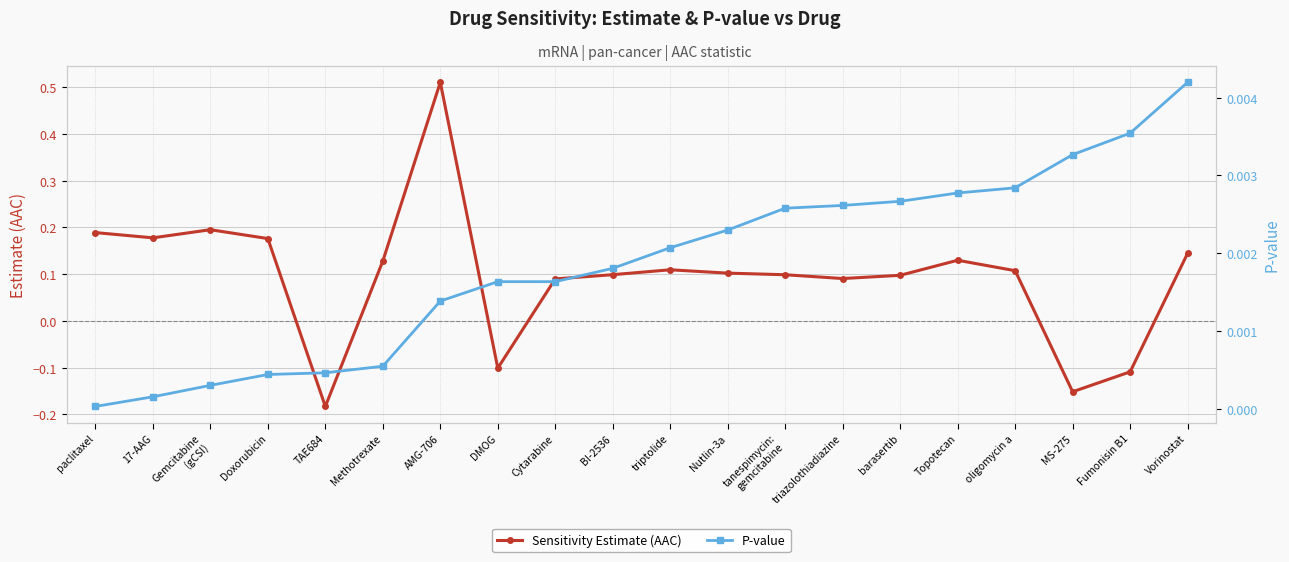

Which series changed the most between Nutlin-3a and Topotecan?

Sensitivity Estimate (AAC)